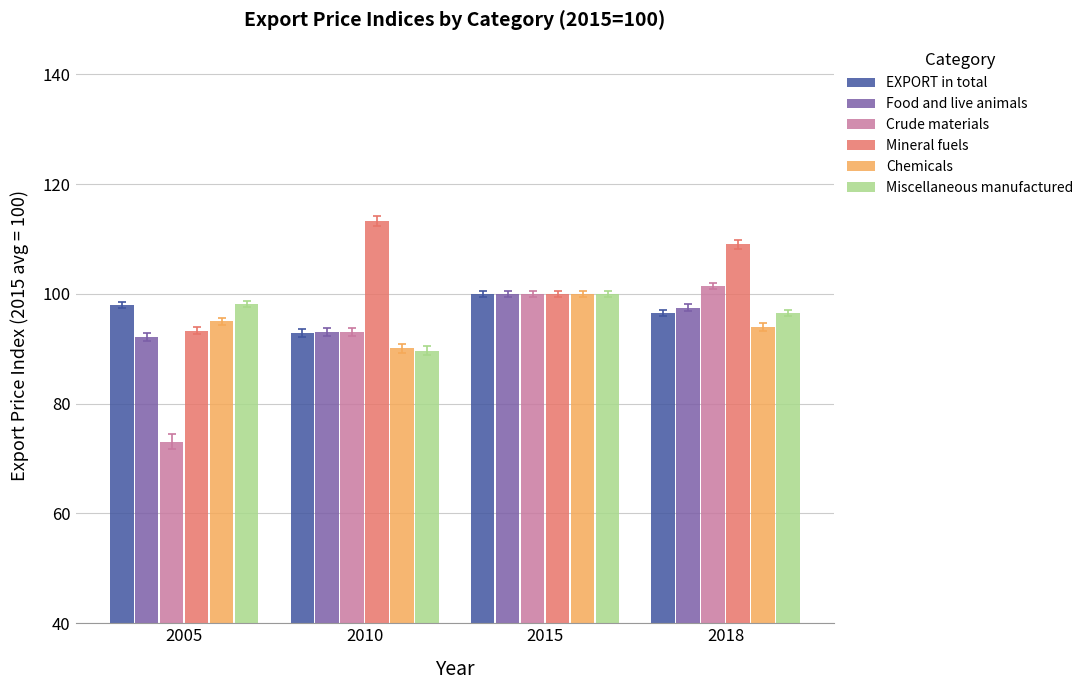

How many data points in Chemicals are less than 95?

2